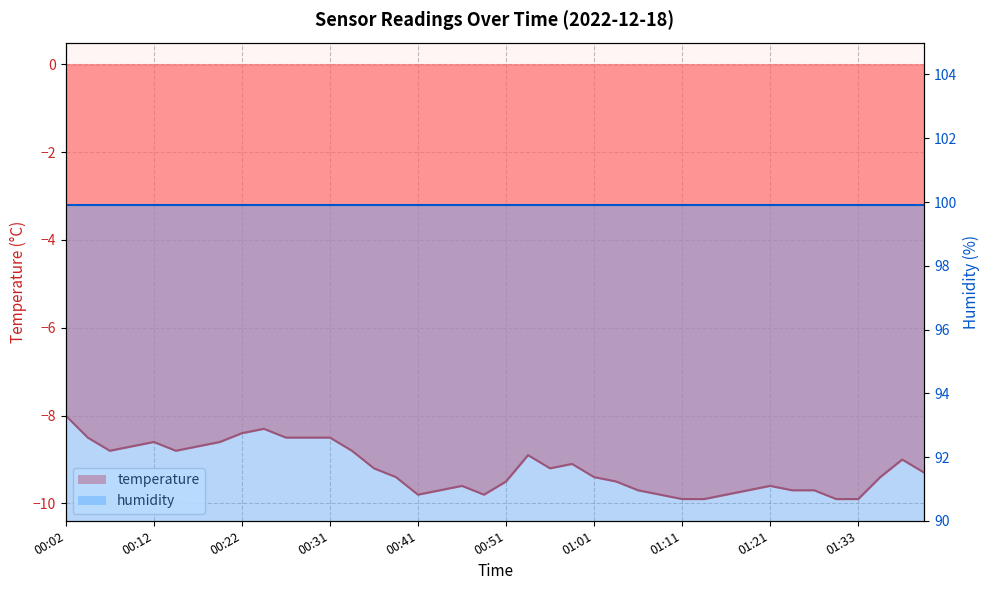

What is the average value?

-9.2